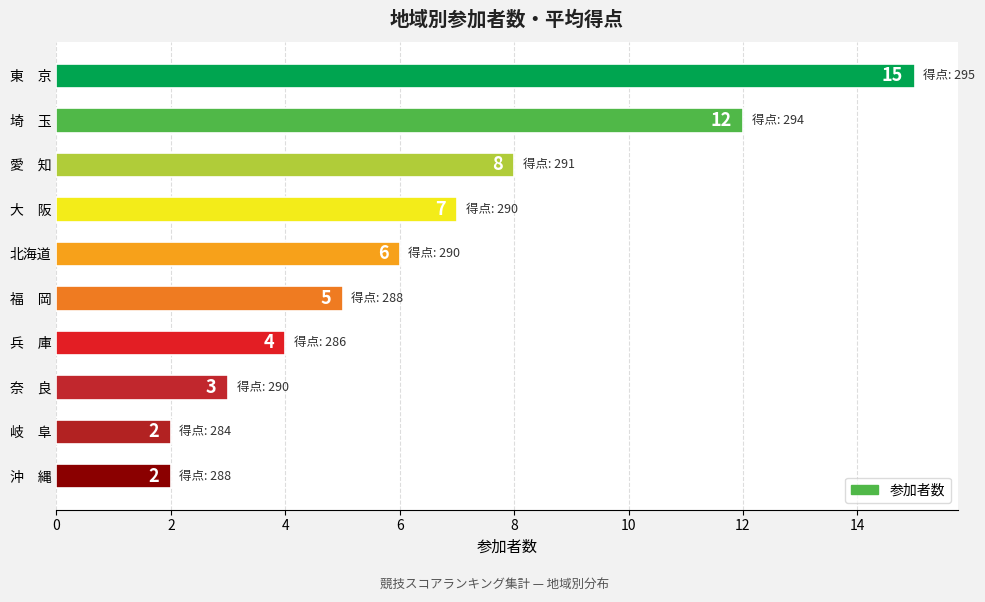

Which has a higher value, 大　阪 or 岐　阜?

大　阪